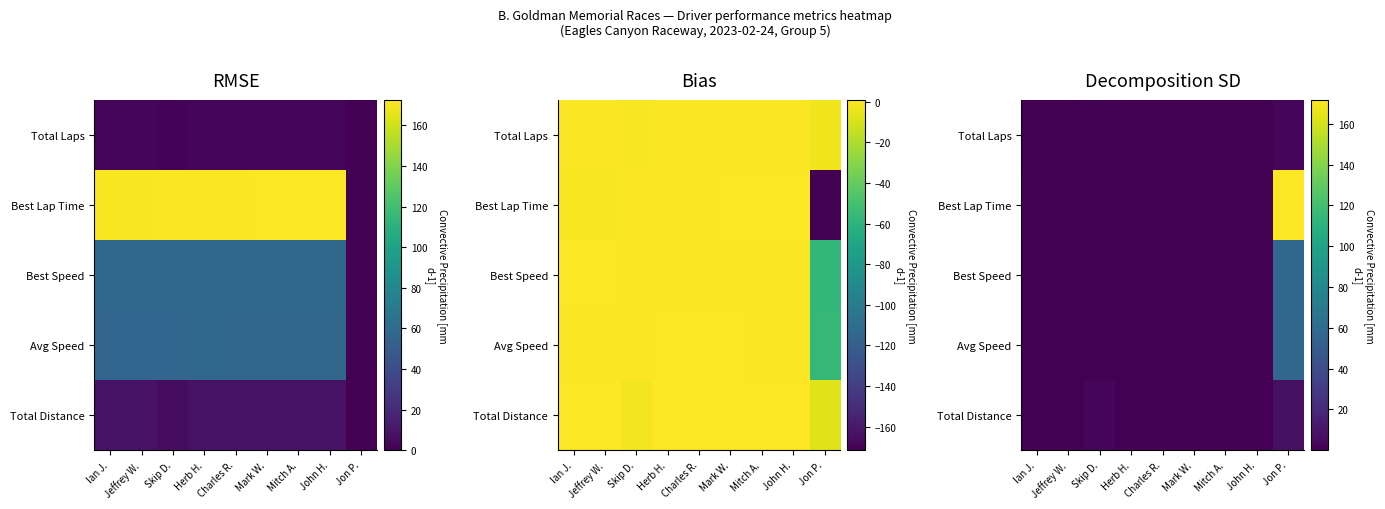

At which category does the chart reach its peak across all series?

Jon P.